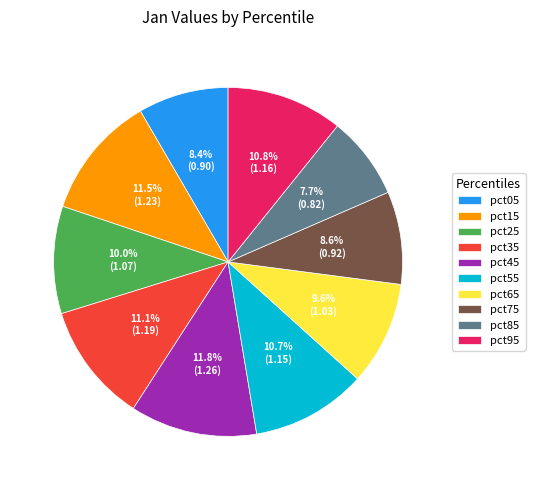

Which slice is the smallest?

pct85